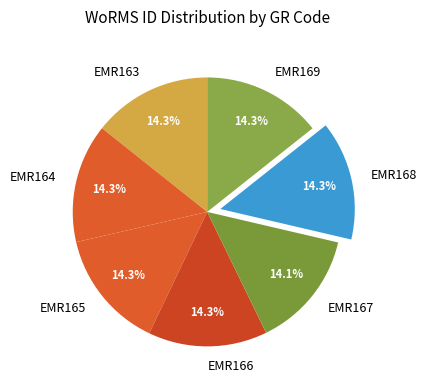

To the nearest percent, what percentage of the pie is EMR168?

14%